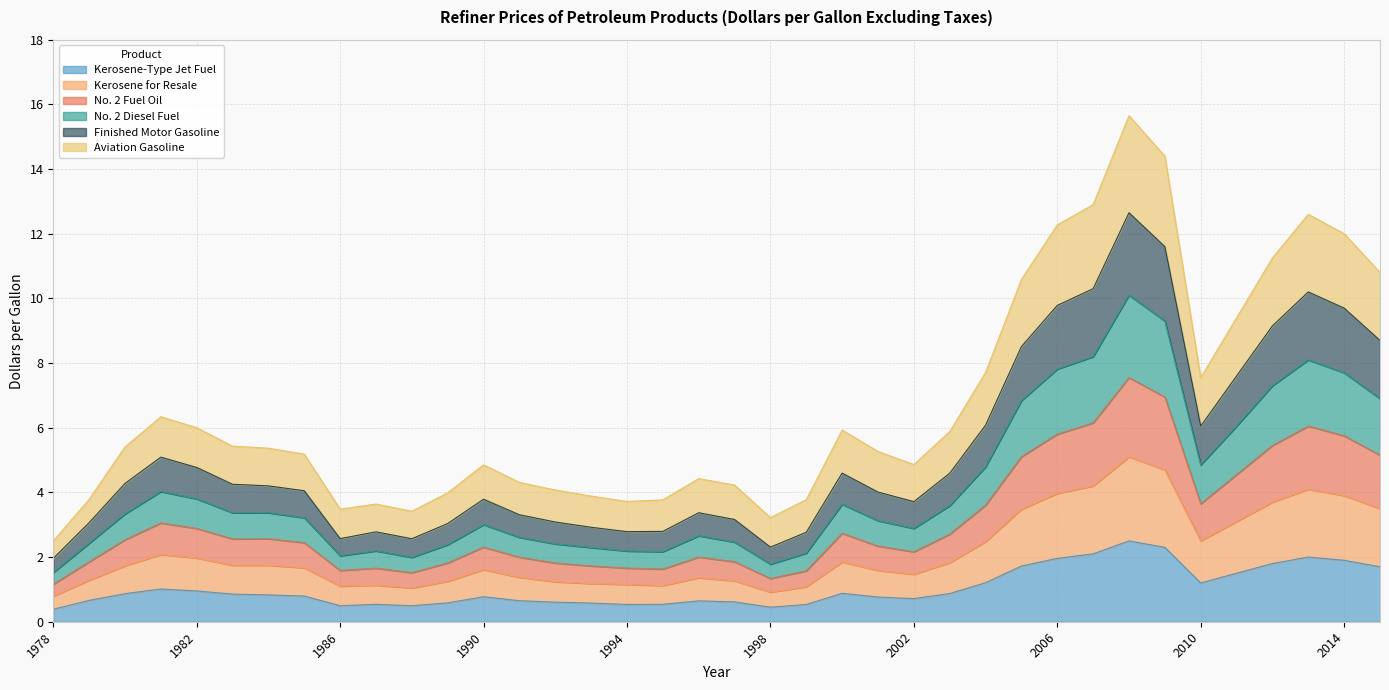

What is the highest value of the Kerosene-Type Jet Fuel series?

2.5